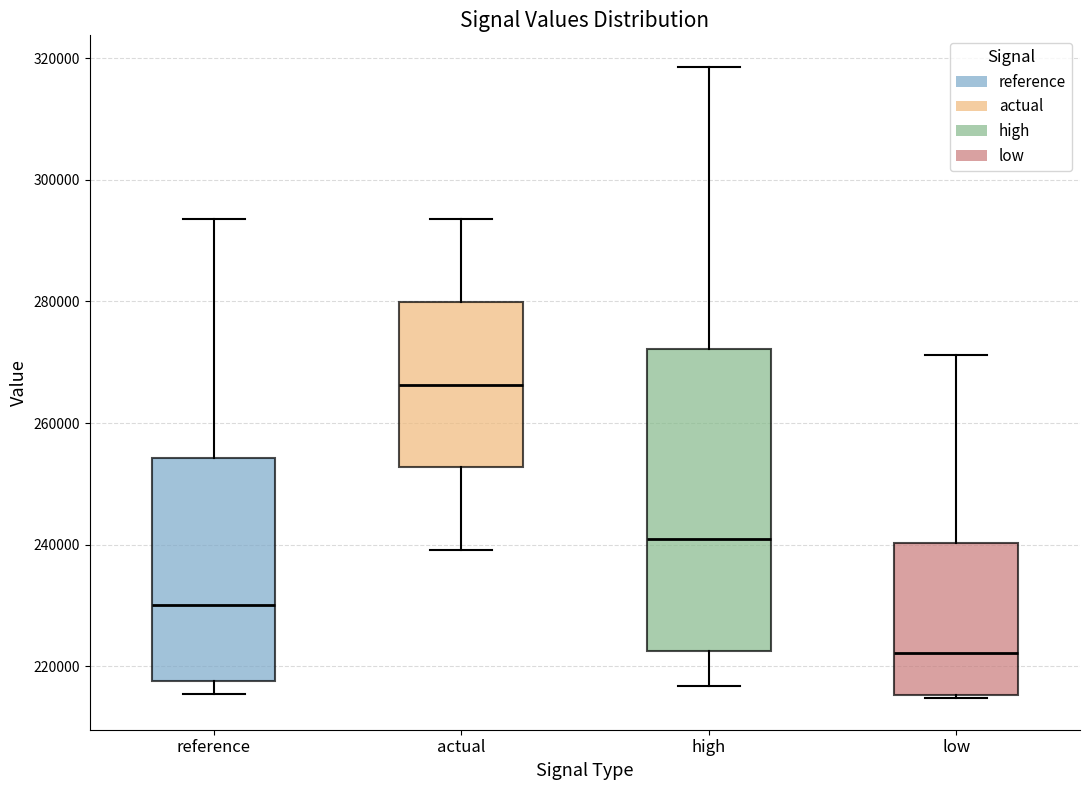

Which box has the highest median line?

actual